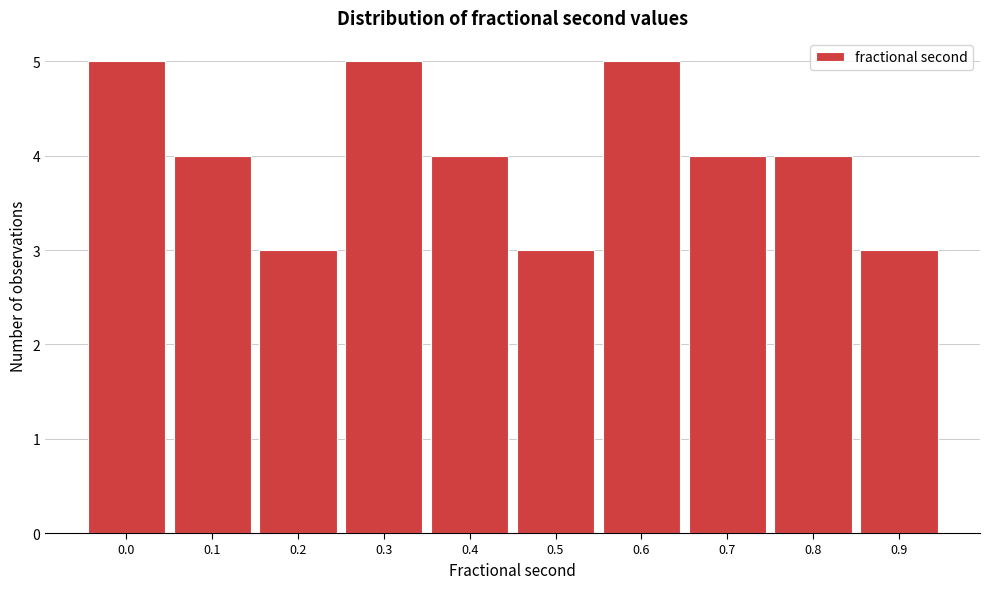

Reading left to right, what are all the values shown in this chart?

5	4	3	5	4	3	5	4	4	3